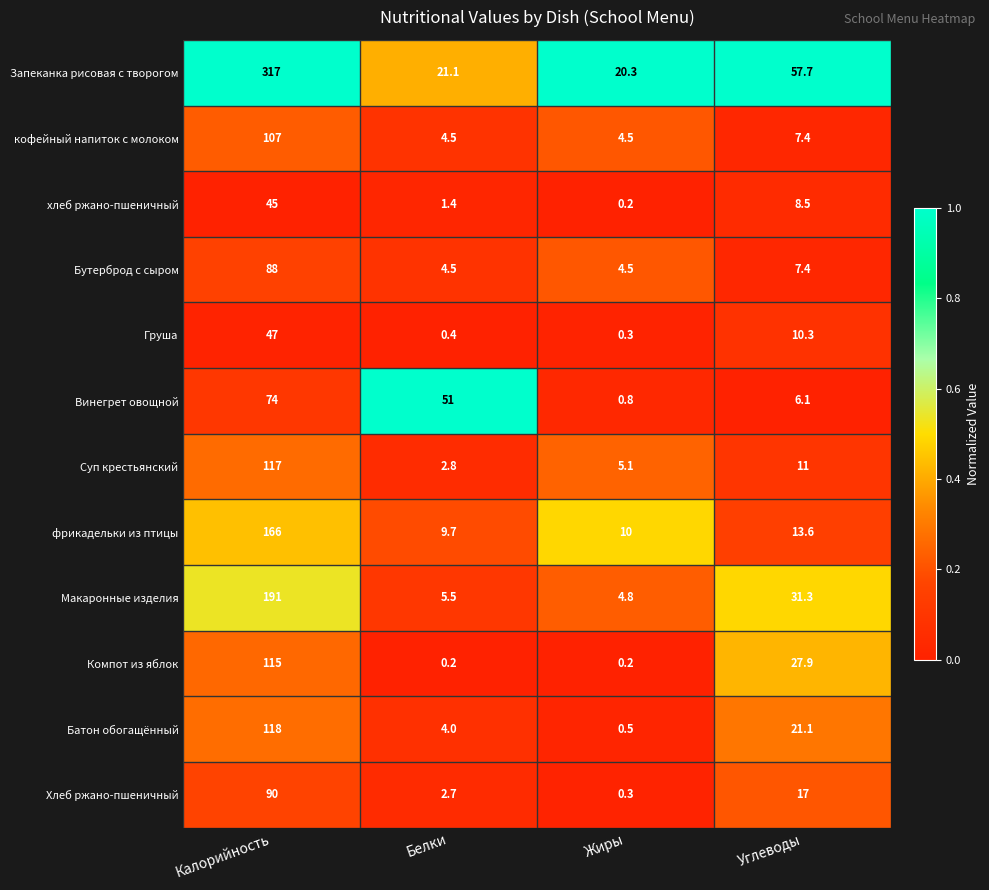

List the series in order of their peak value, highest first.

Запеканка рисовая с творогом, Макаронные изделия, фрикадельки из птицы, Батон обогащённый, Суп крестьянский, Компот из яблок, кофейный напиток с молоком, Хлеб ржано-пшеничный, Бутерброд с сыром, Винегрет овощной, Груша, хлеб ржано-пшеничный